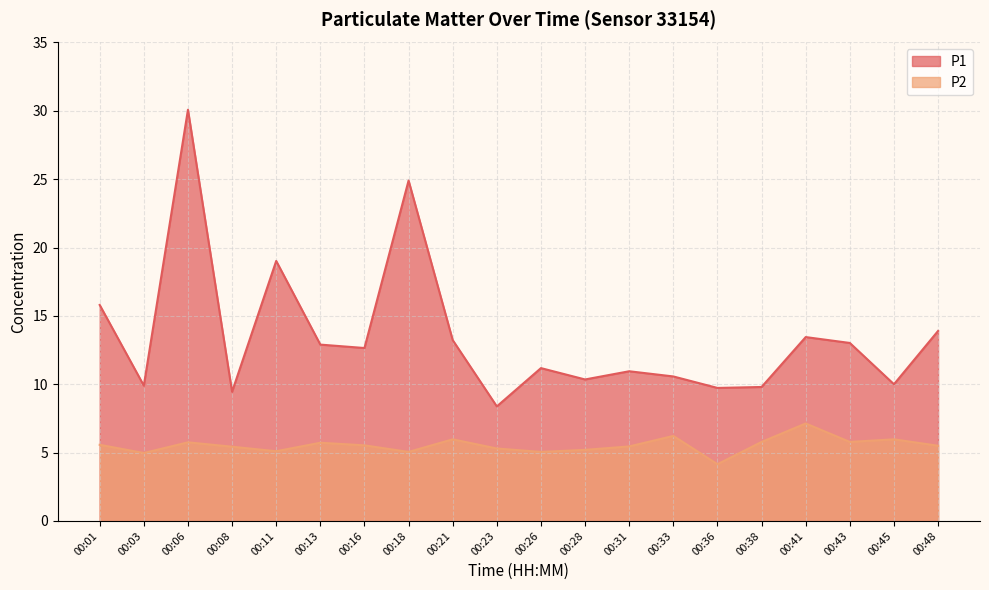

What is the value of the P2 point at the 10th from the left?

5.3